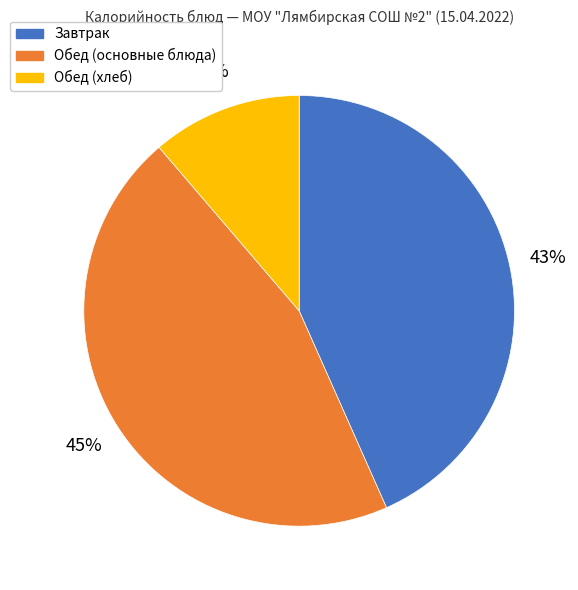

Between Обед (основные блюда) and Завтрак, which is larger?

Обед (основные блюда)